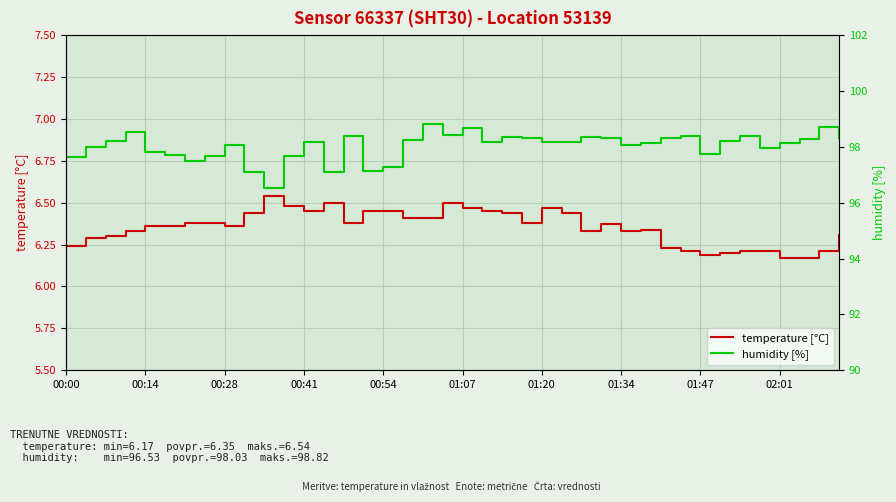

The temperature [°C] series shows 3.8 at 01:34. True or false?

False